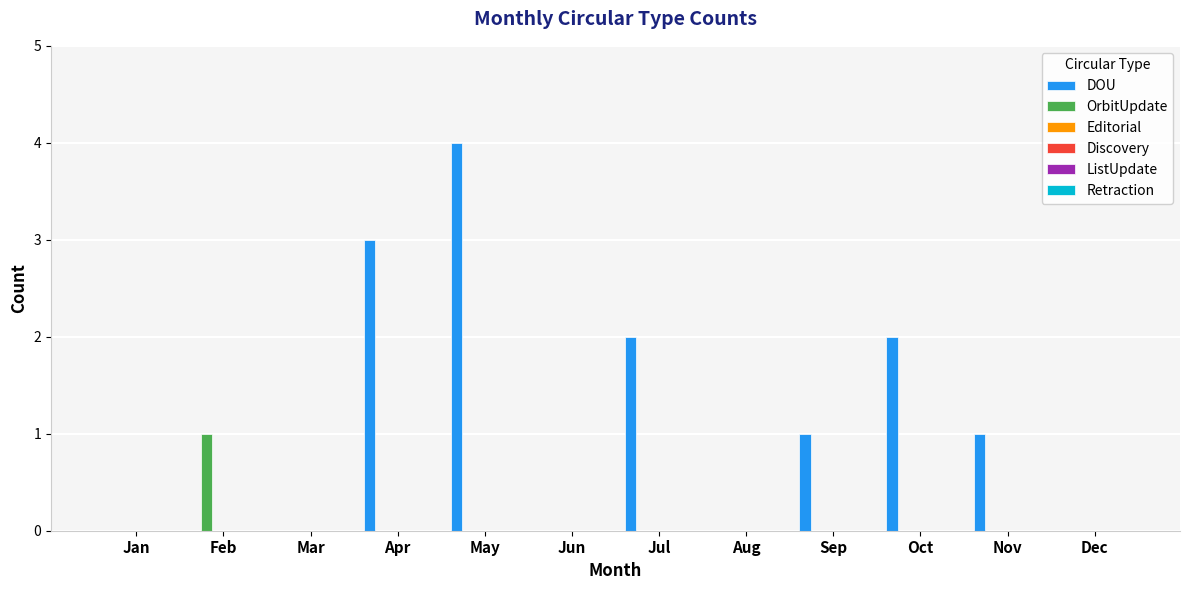

What is the maximum value for DOU?

4